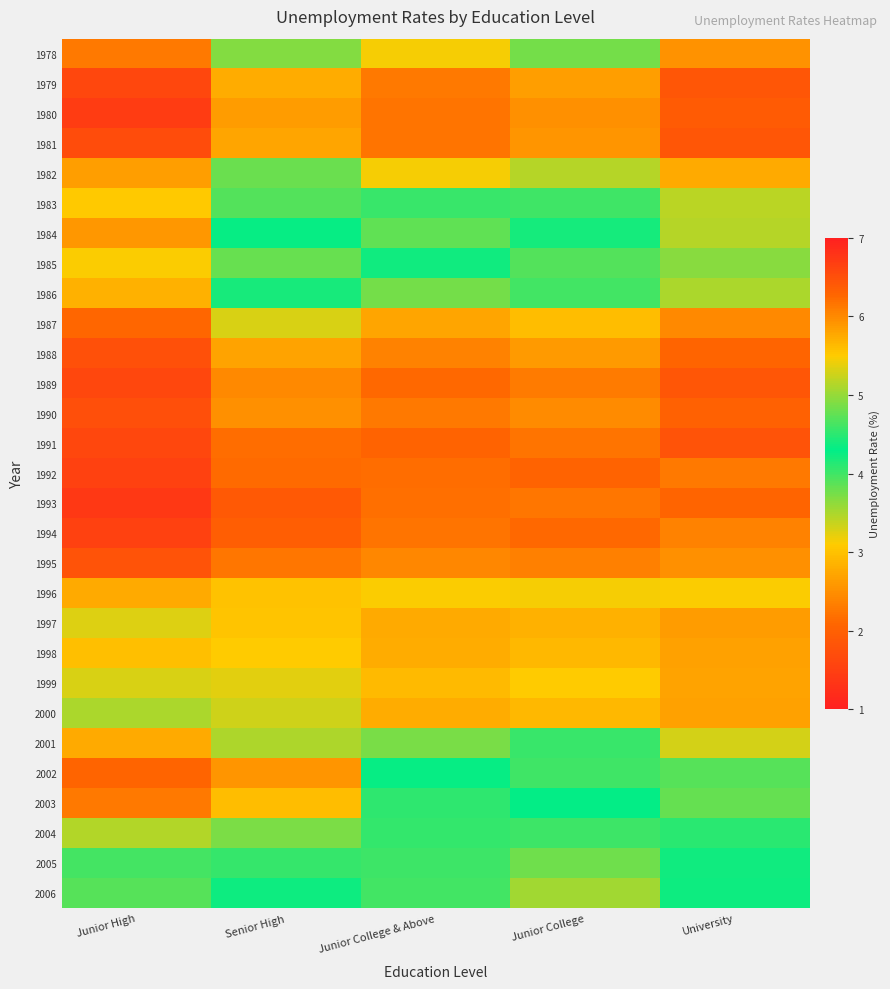

At Junior College, list the series in order from largest to smallest.

1985, 1983, 2002, 2003, 1984, 2001, 2004, 1986, 2005, 1978, 2006, 1982, 1996, 1999, 1987, 1998, 2000, 1997, 1979, 1988, 1981, 1980, 1990, 1995, 1989, 1993, 1991, 1994, 1992